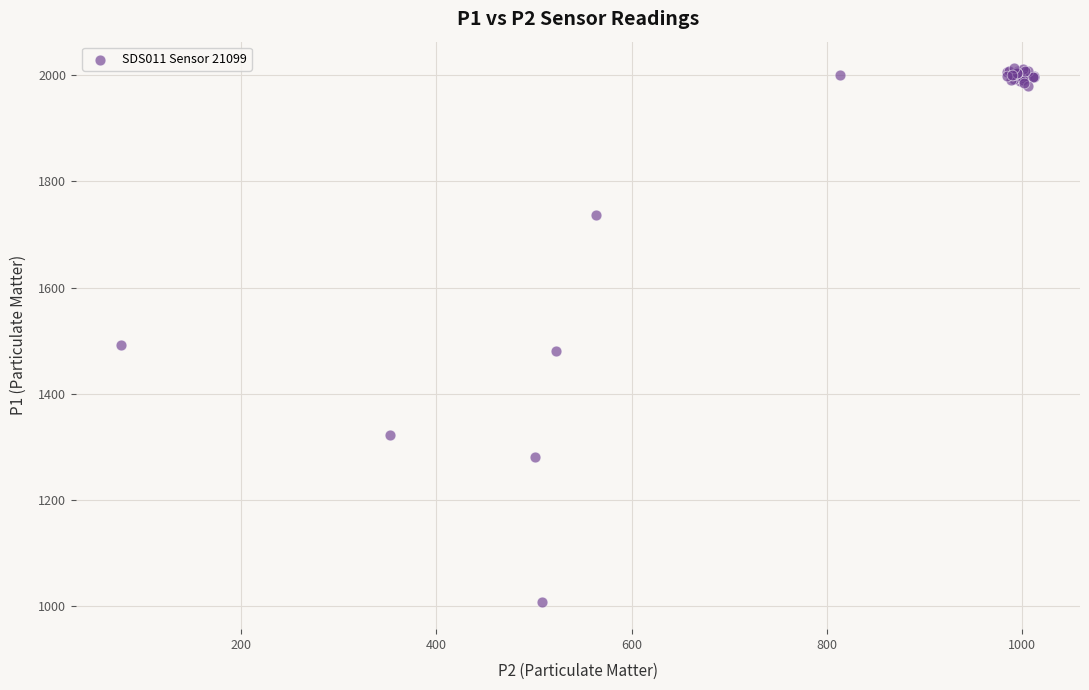

What Y value in the scatter plot is closest to 1509?

1492.3